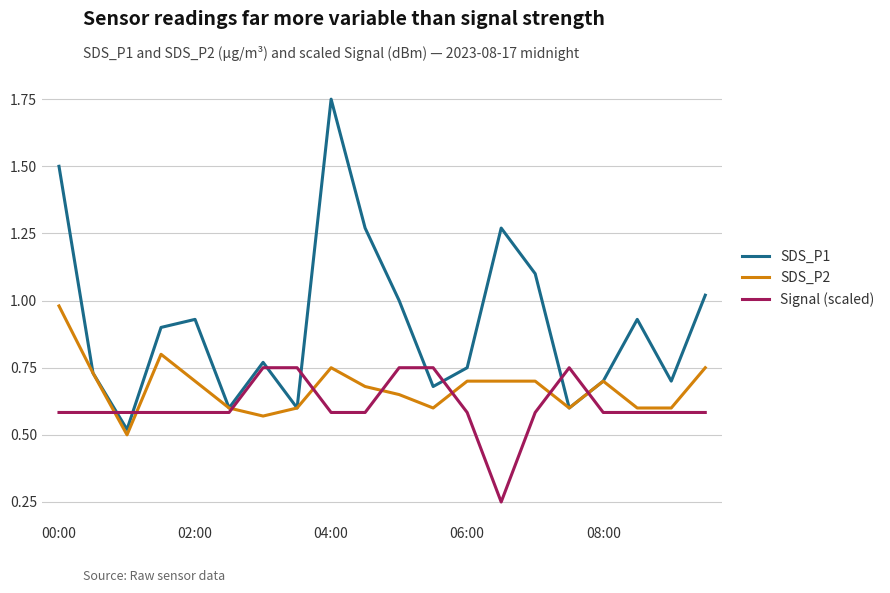

Rank the series by their average value, from highest to lowest.

SDS_P1, SDS_P2, Signal (scaled)